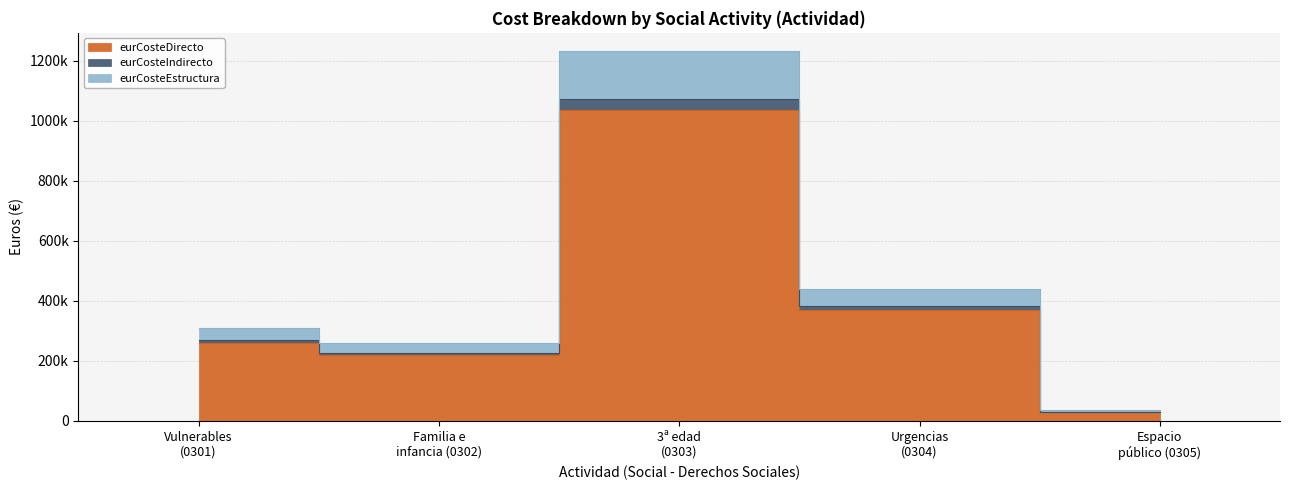

At which category is the sum across all series the highest?

3ª edad (0303)